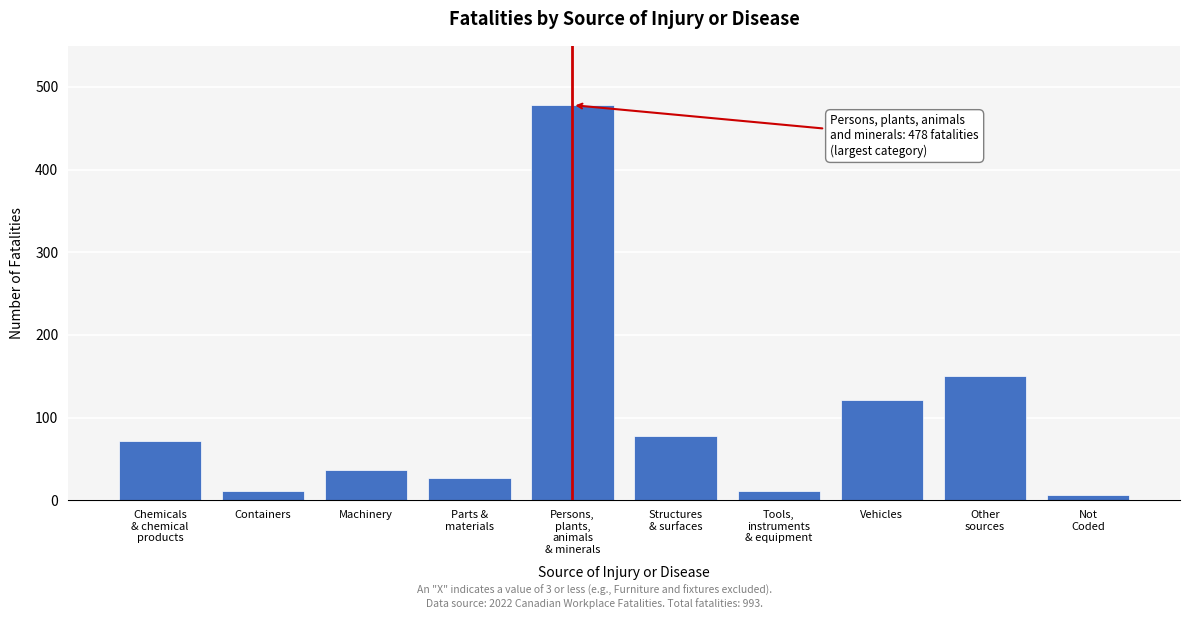

Reading right to left, transcribe all the data shown in this chart.

7	150	121	11	78	478	27	37	11	72